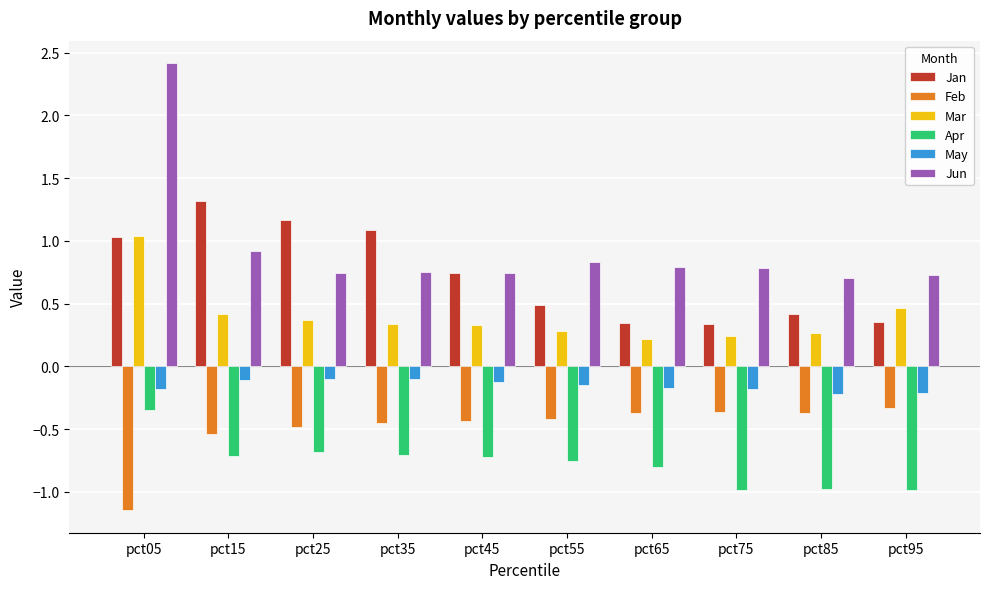

At which label does Jan reach its peak?

pct15